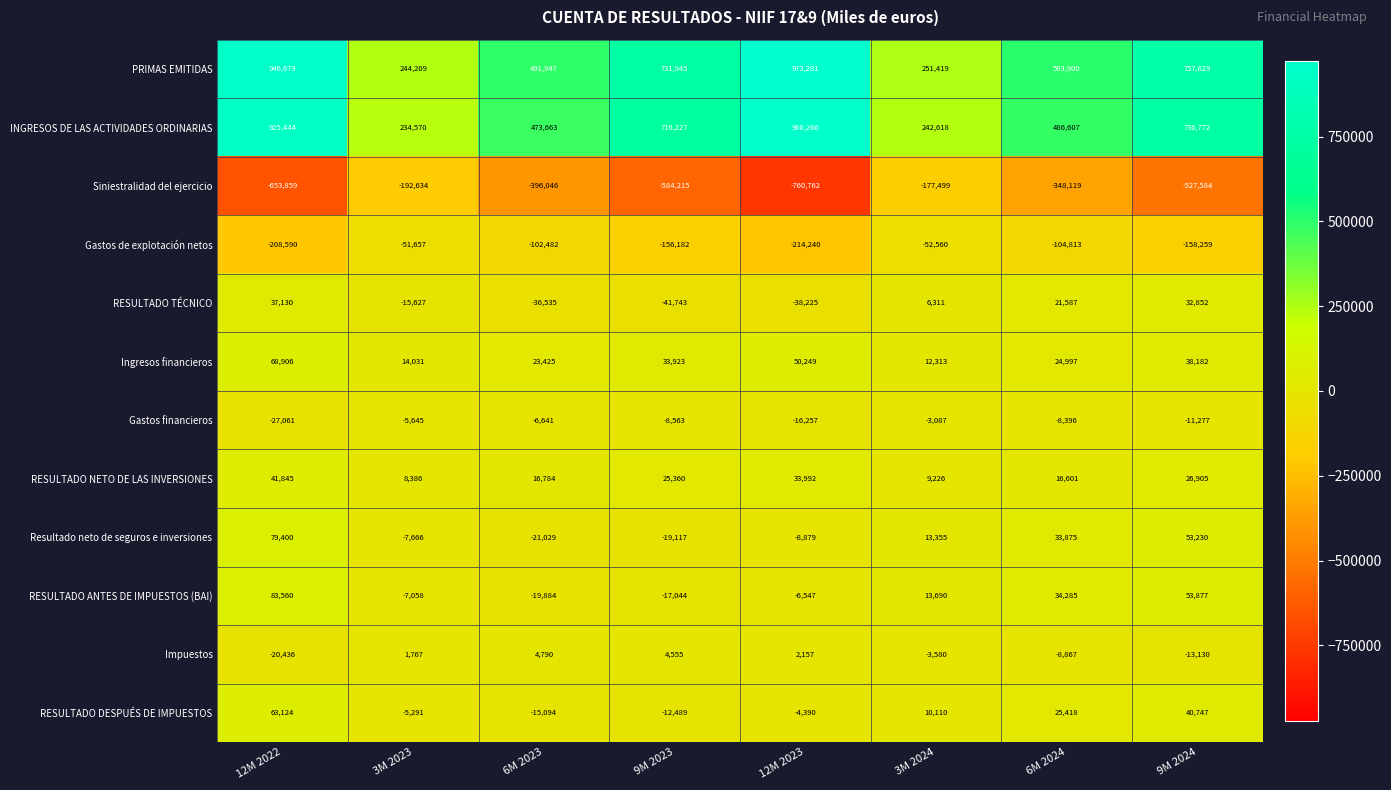

How many series are shown in this chart?

12